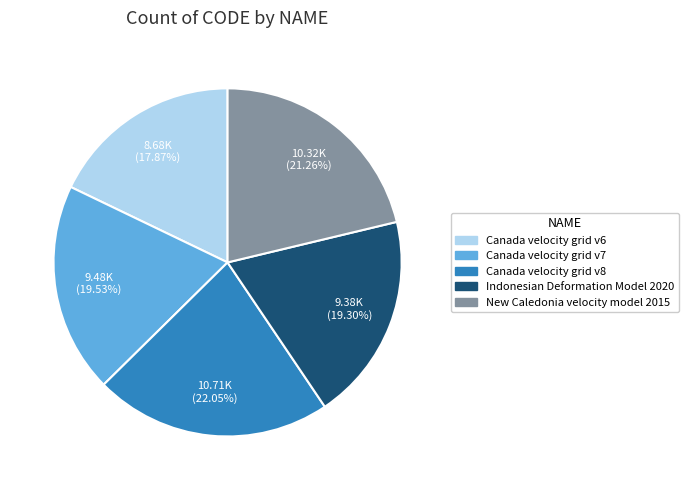

Does any single category account for the majority?

No